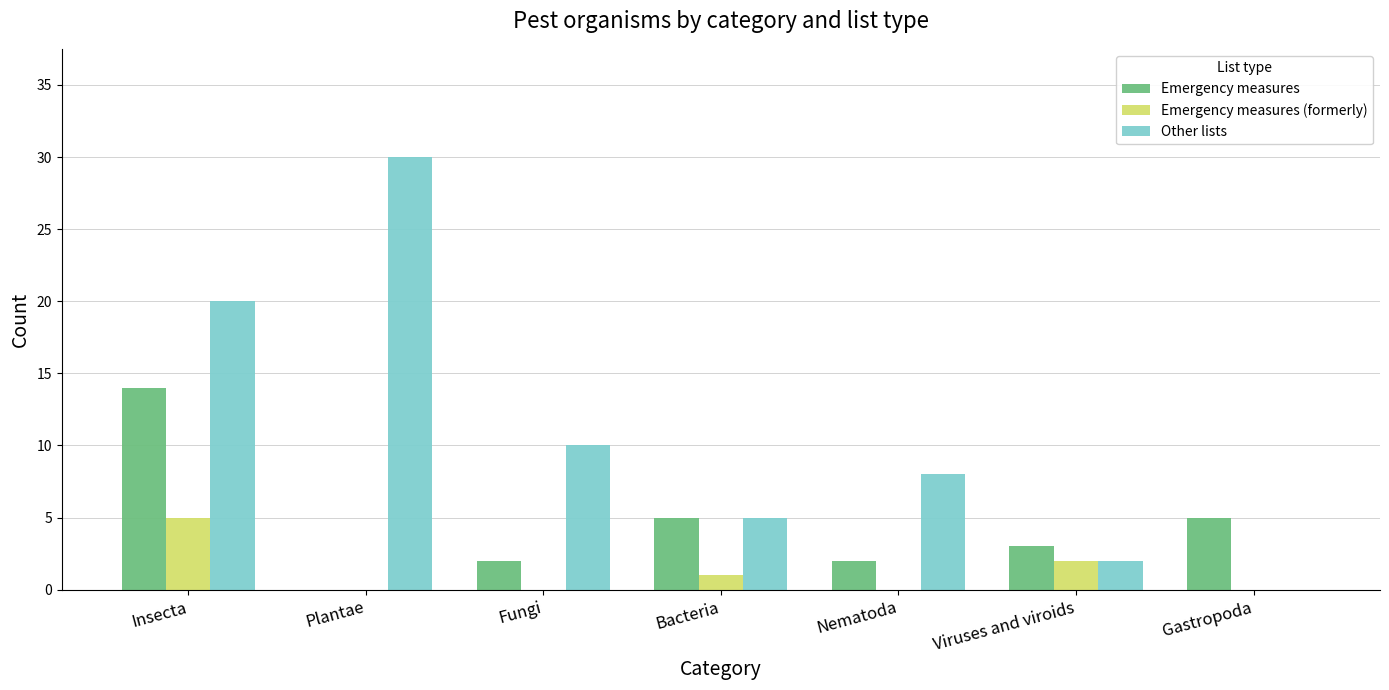

How many series are shown in this chart?

3